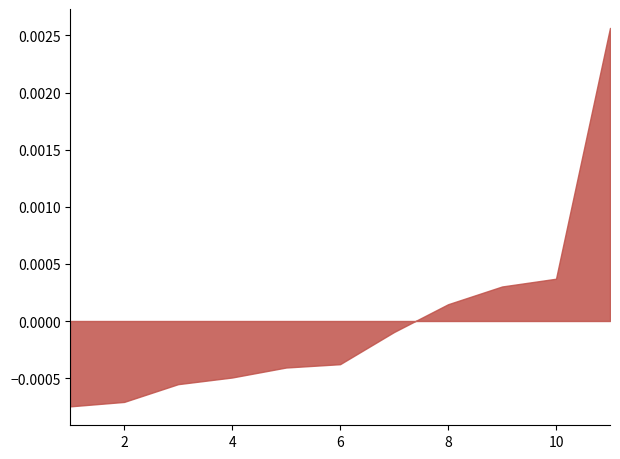

Between 9 and 5, which is larger?

9